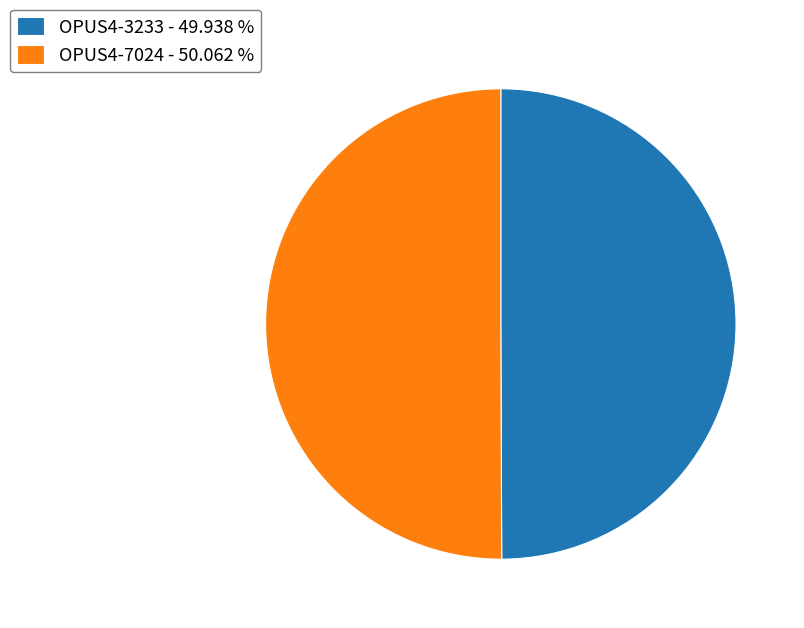

What is the ratio of the value at OPUS4-3233 - 49.938 % to the value at OPUS4-7024 - 50.062 %?

1.0